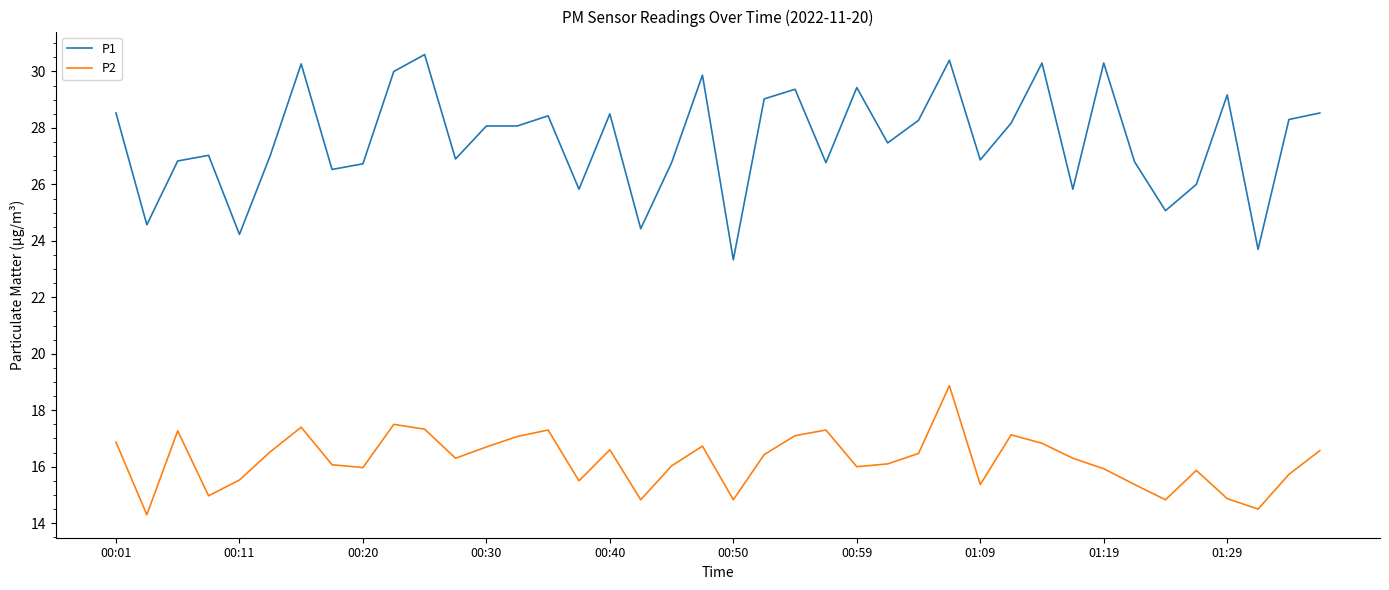

Which series has the largest total across all categories?

P1